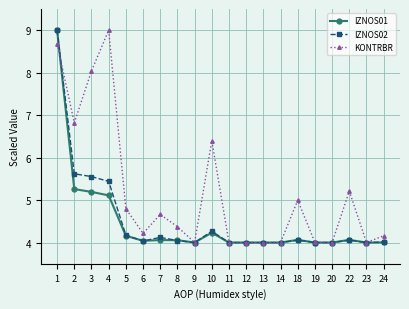

What is the average value of the IZNOS02 series?

4.5